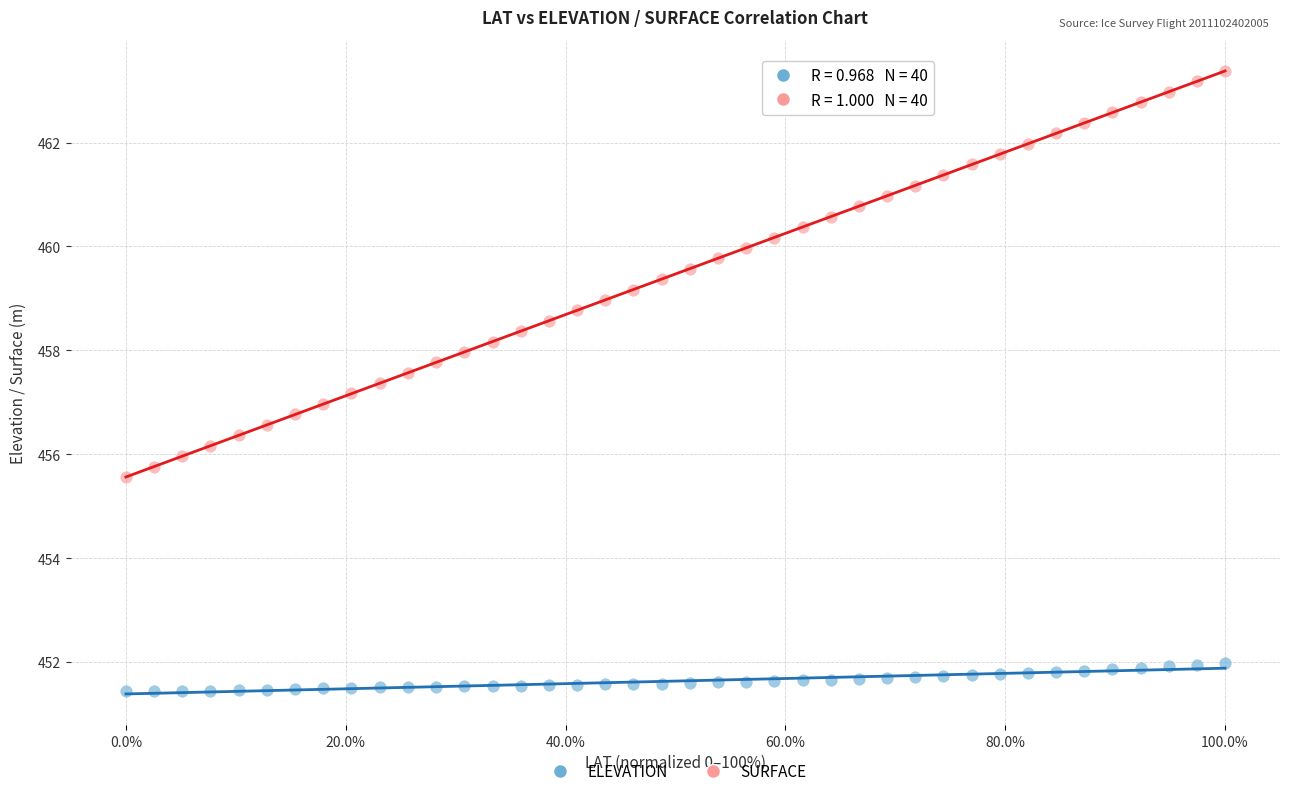

What are all the series names shown in the legend?

ELEVATION, SURFACE